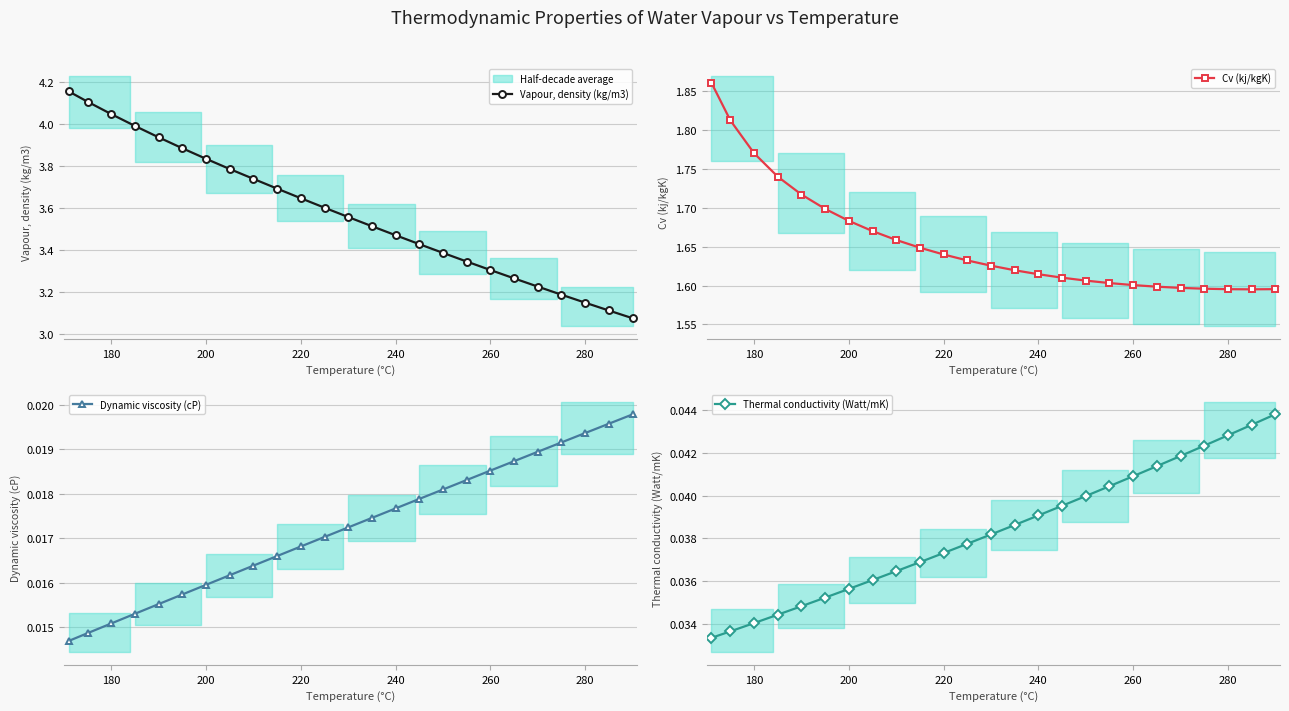

The value of Vapour, density (kg/m3) at 180 is 5.9. True or false?

False